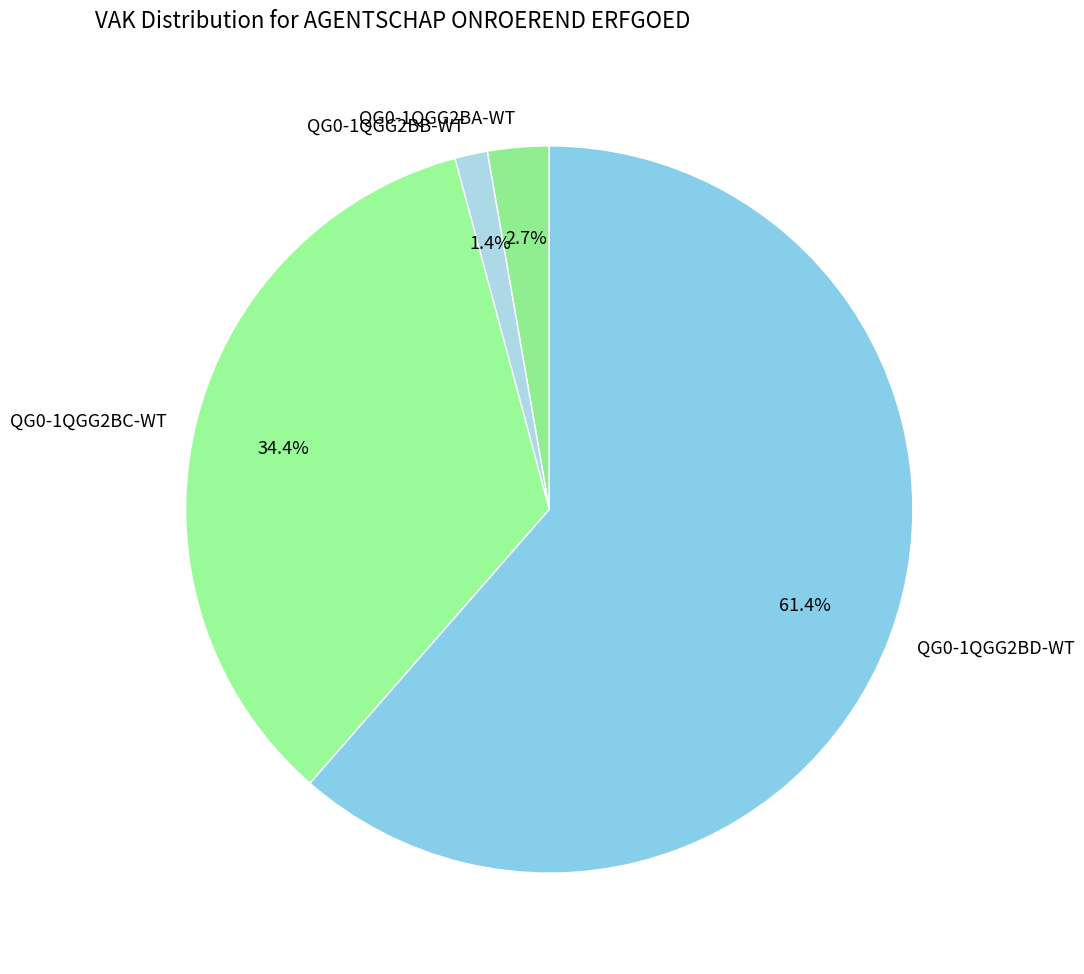

Count the number of slices in the pie.

4